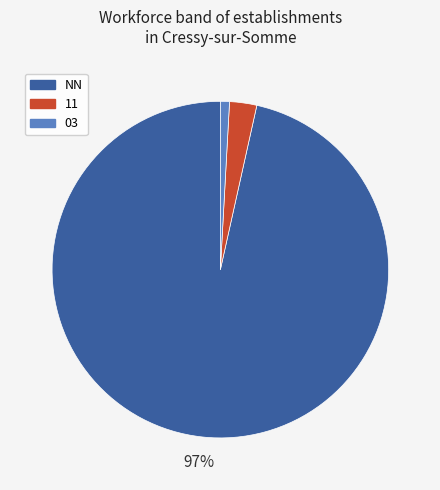

Is there a majority slice in this chart?

Yes